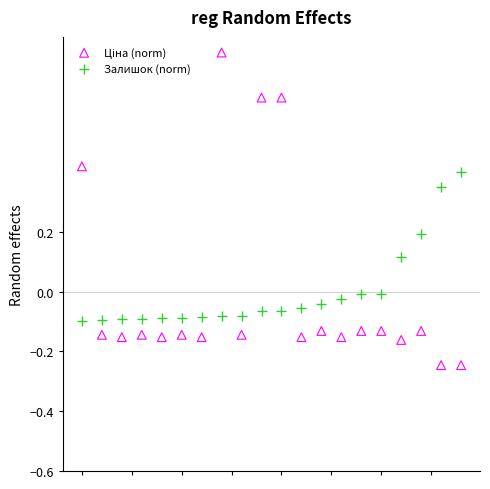

Across all data points, what is the range of Y values (max minus min)?

1.0